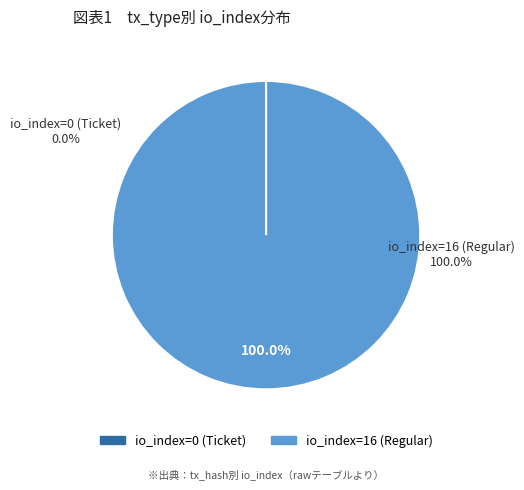

Rank the categories by value from highest to lowest.

io_index=16 (Regular), io_index=0 (Ticket)